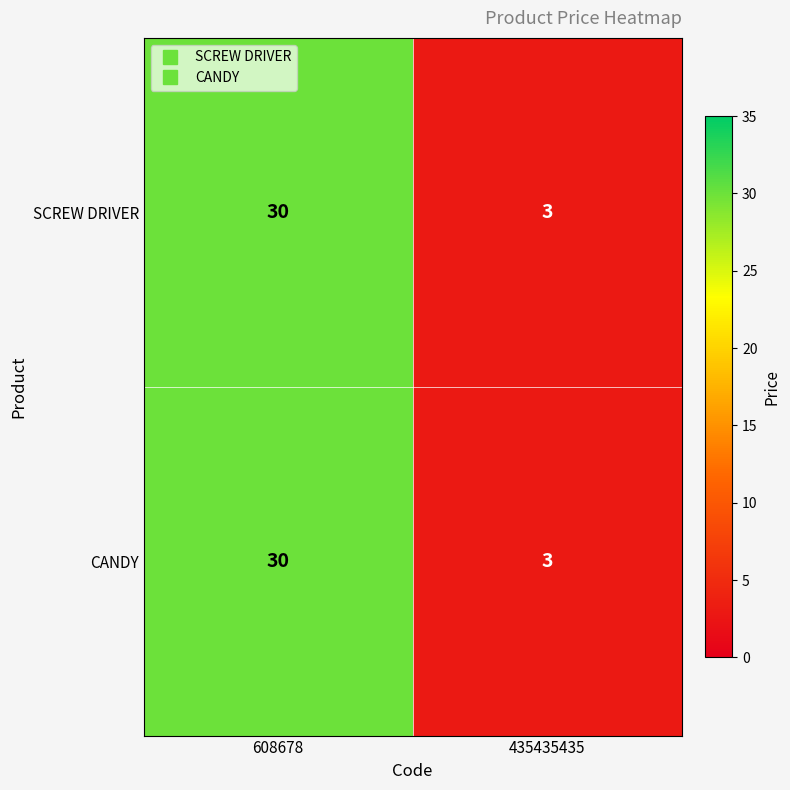

Reading left to right, list all the values displayed in this chart.

SCREW DRIVER: 30	3
CANDY: 30	3